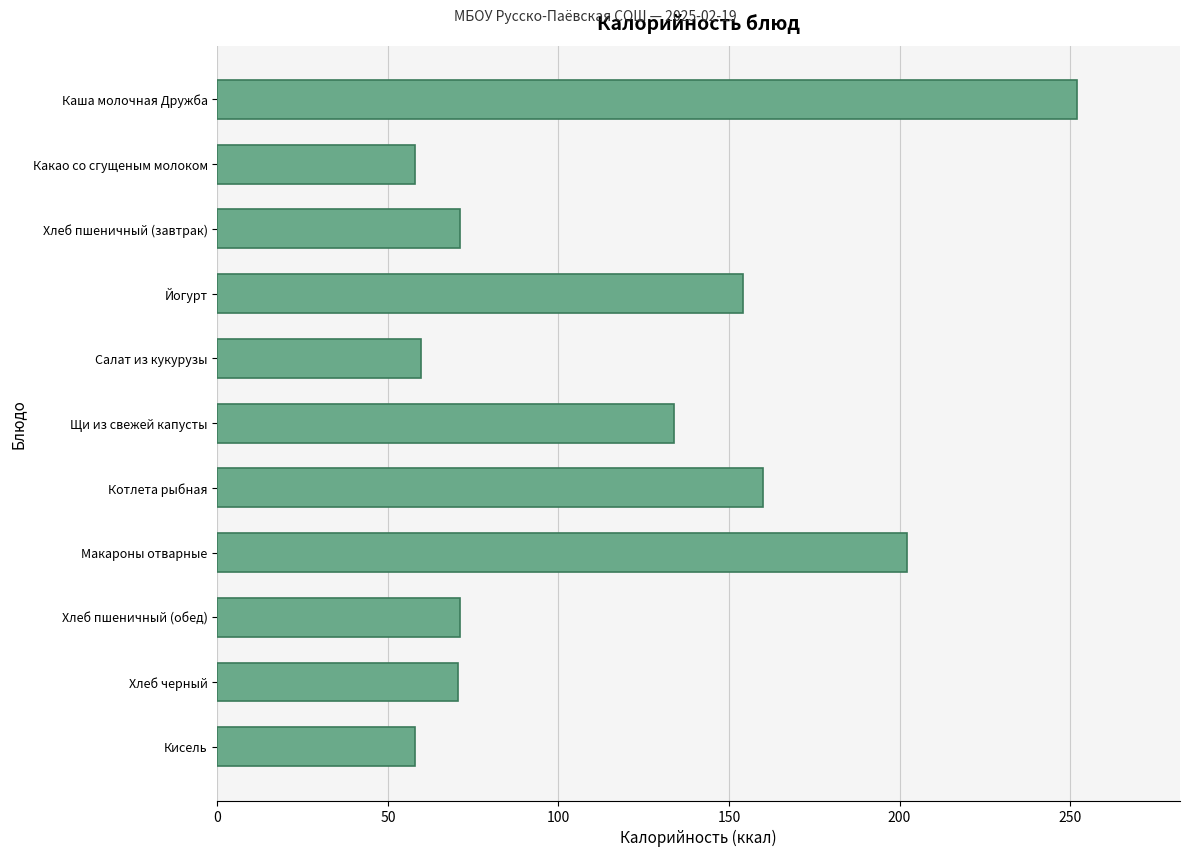

What is the ratio of the value at Котлета рыбная to the value at Хлеб пшеничный (завтрак)?

2.3